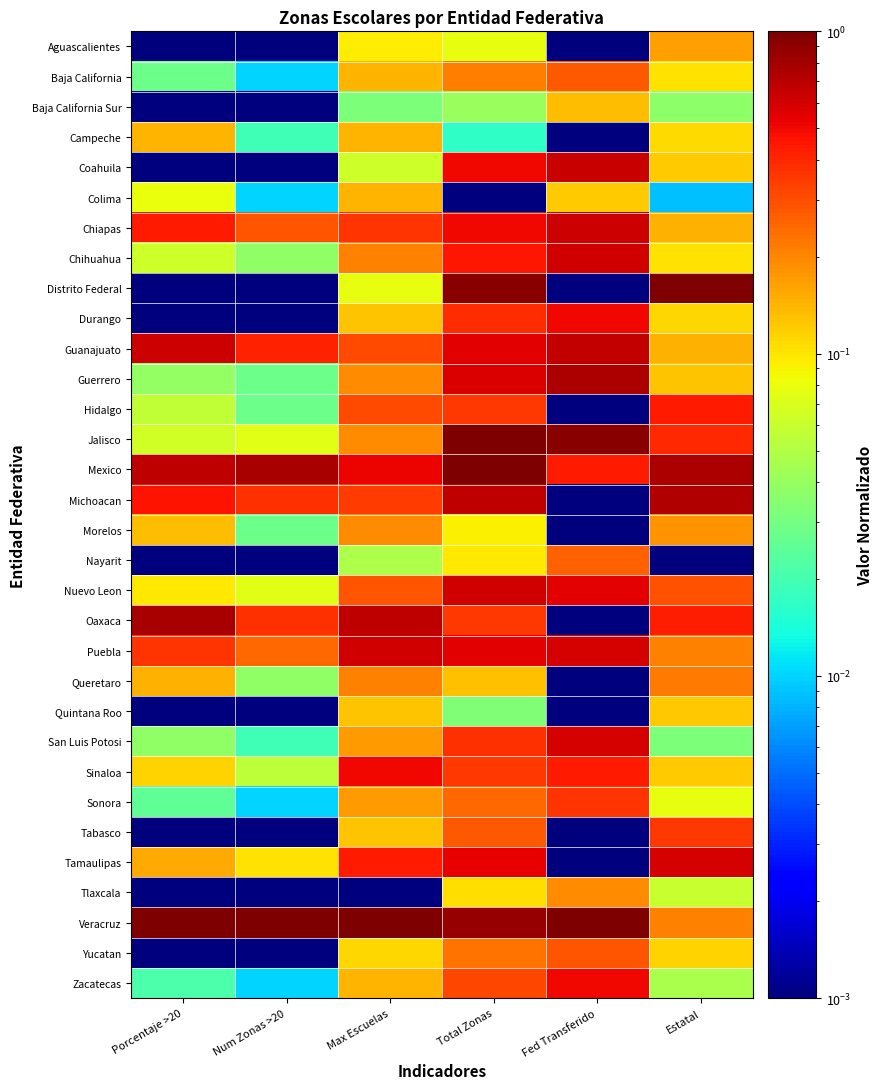

What is the total value across all series at Porcentaje >20?

5.5